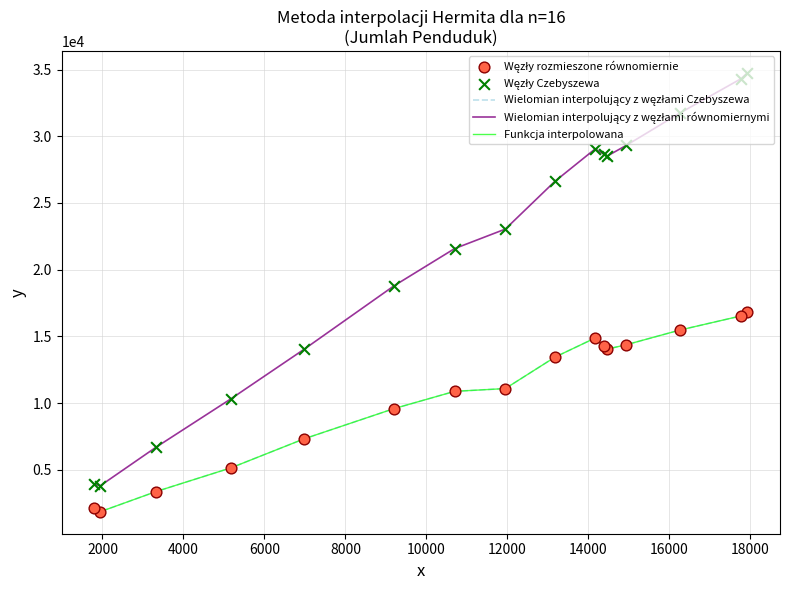

Is this an area chart (filled region under the line)?

No